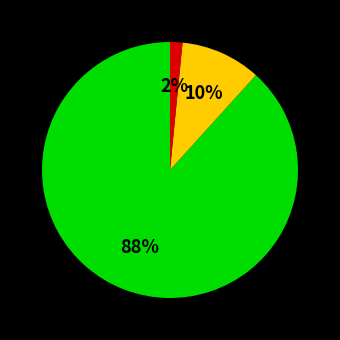

To the nearest percent, what is the average slice percentage?

33%